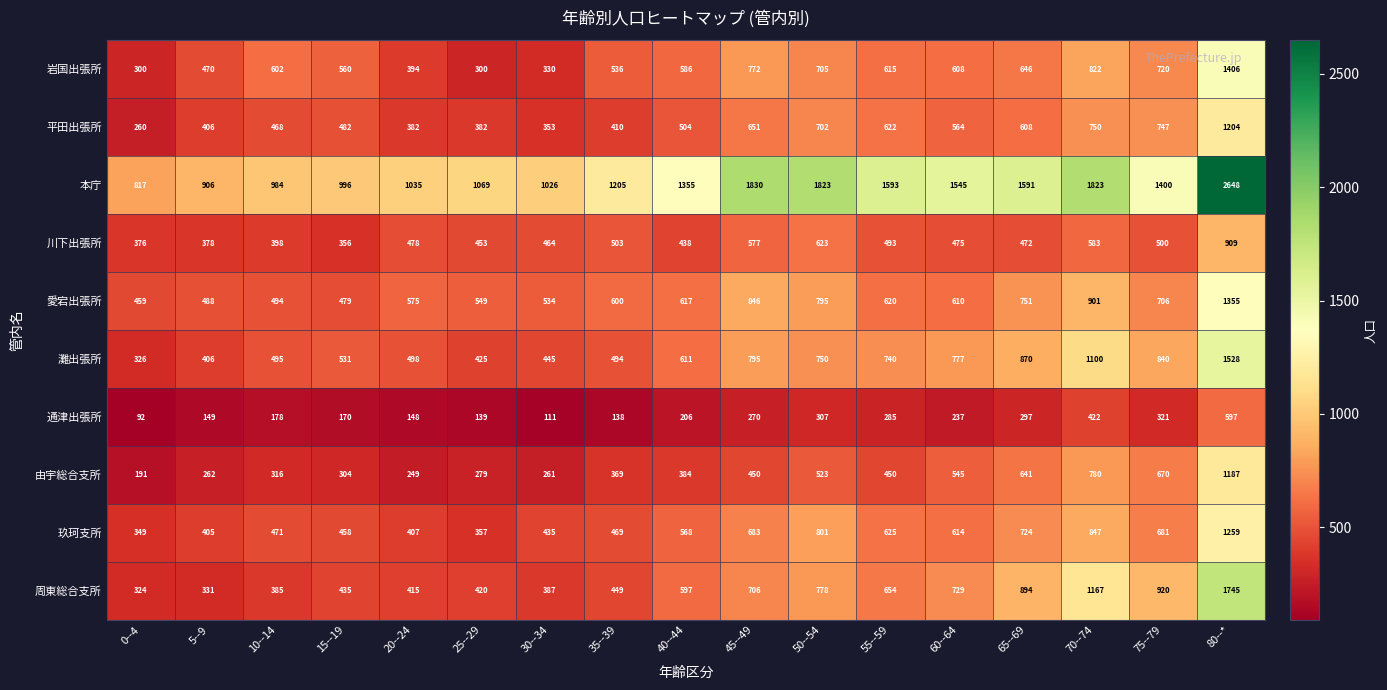

What is the total value across all series at 15--19?

4771